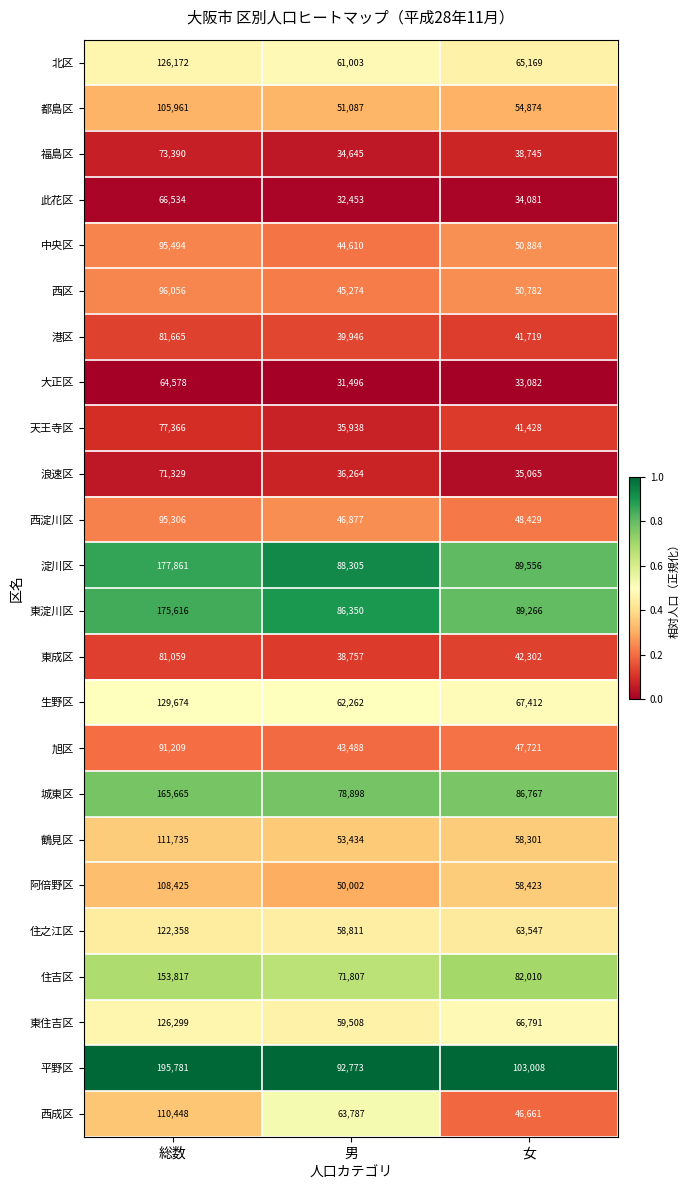

List the labels in order of 東成区 value, smallest first.

男, 女, 総数